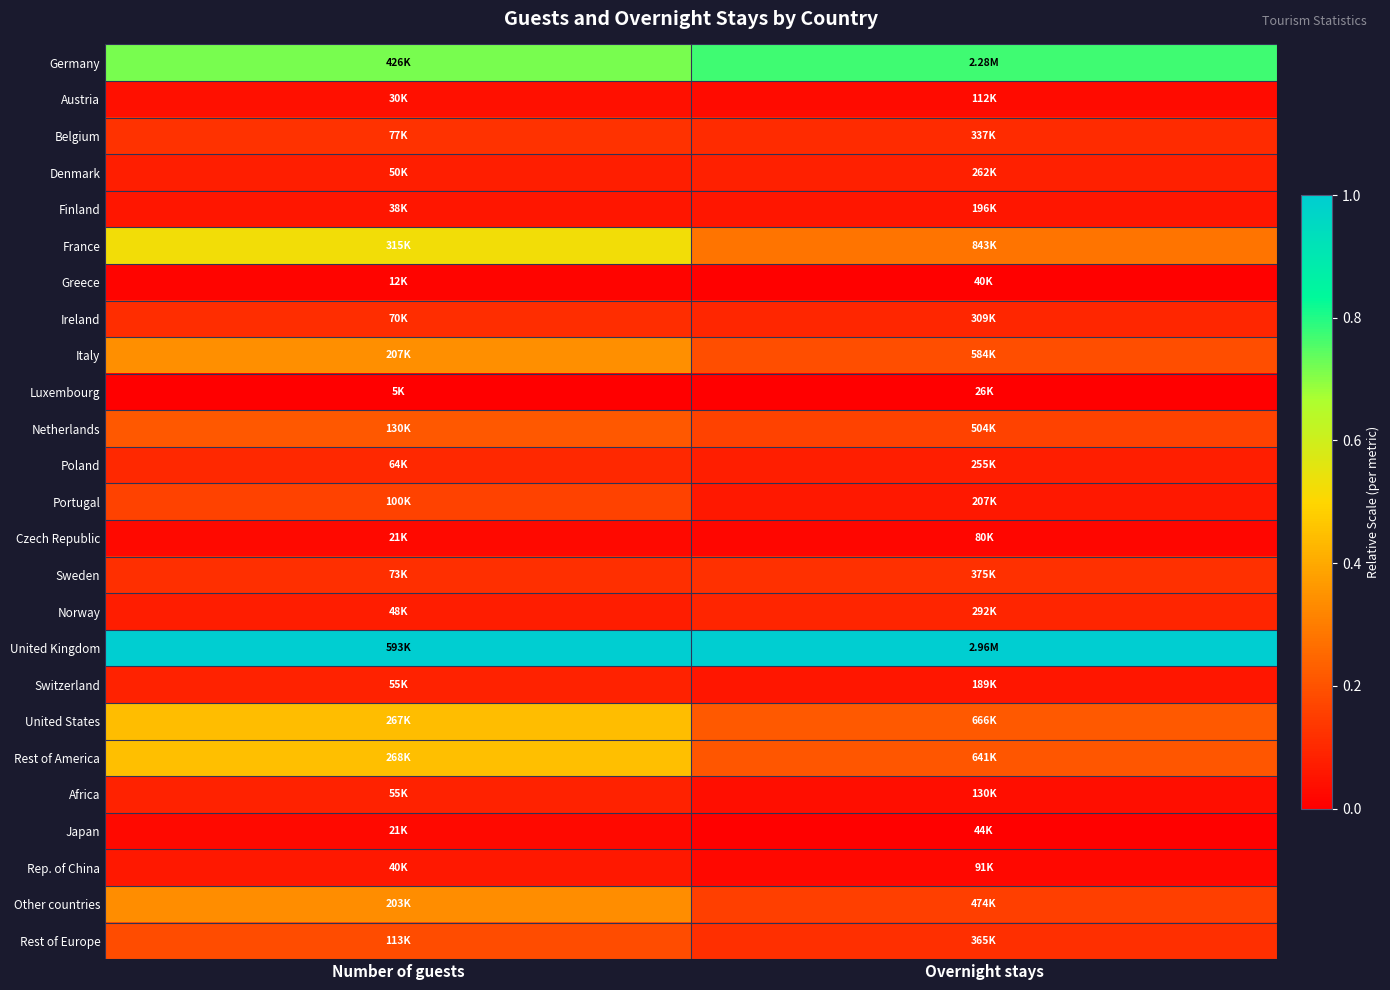

Reading left to right, extract all data points from this chart.

Germany: Number of guests=0.7	Overnight stays=0.8
Austria: Number of guests=0.0	Overnight stays=0.0
Belgium: Number of guests=0.1	Overnight stays=0.1
Denmark: Number of guests=0.1	Overnight stays=0.1
Finland: Number of guests=0.1	Overnight stays=0.1
France: Number of guests=0.5	Overnight stays=0.3
Greece: Number of guests=0.0	Overnight stays=0.0
Ireland: Number of guests=0.1	Overnight stays=0.1
Italy: Number of guests=0.3	Overnight stays=0.2
Luxembourg: Number of guests=0.0	Overnight stays=0.0
Netherlands: Number of guests=0.2	Overnight stays=0.2
Poland: Number of guests=0.1	Overnight stays=0.1
Portugal: Number of guests=0.2	Overnight stays=0.1
Czech Republic: Number of guests=0.0	Overnight stays=0.0
Sweden: Number of guests=0.1	Overnight stays=0.1
Norway: Number of guests=0.1	Overnight stays=0.1
United Kingdom: Number of guests=1.0	Overnight stays=1.0
Switzerland: Number of guests=0.1	Overnight stays=0.1
United States: Number of guests=0.4	Overnight stays=0.2
Rest of America: Number of guests=0.4	Overnight stays=0.2
Africa: Number of guests=0.1	Overnight stays=0.0
Japan: Number of guests=0.0	Overnight stays=0.0
Rep. of China: Number of guests=0.1	Overnight stays=0.0
Other countries: Number of guests=0.3	Overnight stays=0.2
Rest of Europe: Number of guests=0.2	Overnight stays=0.1